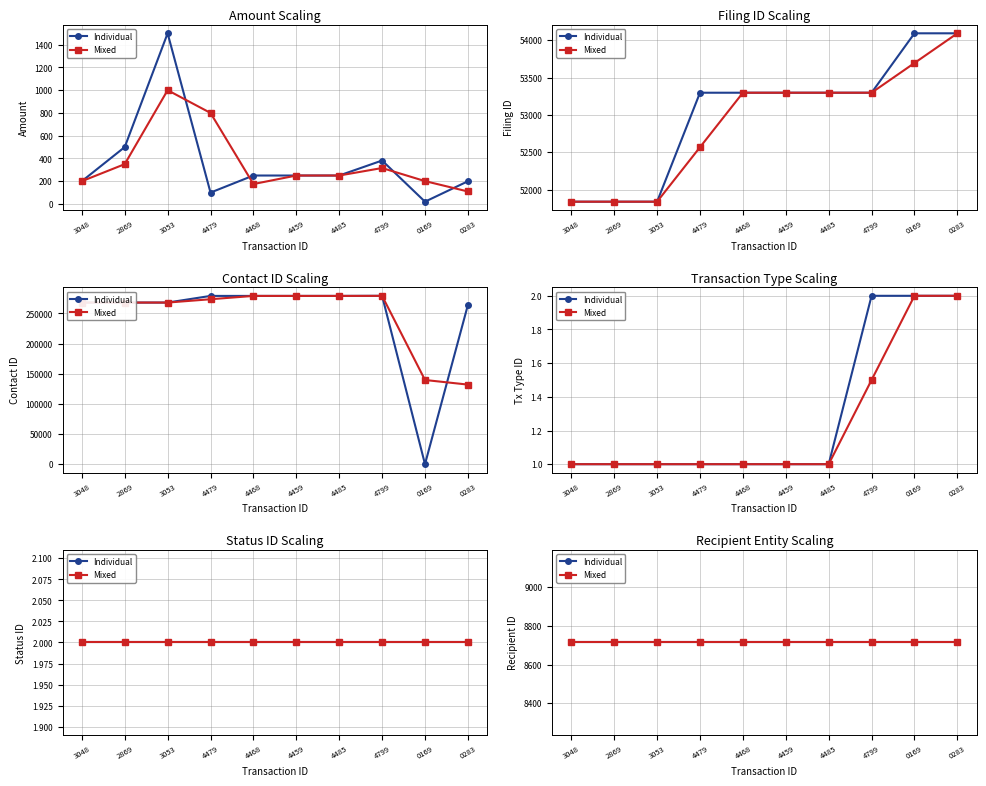

Does the chart have visible grid lines?

Yes